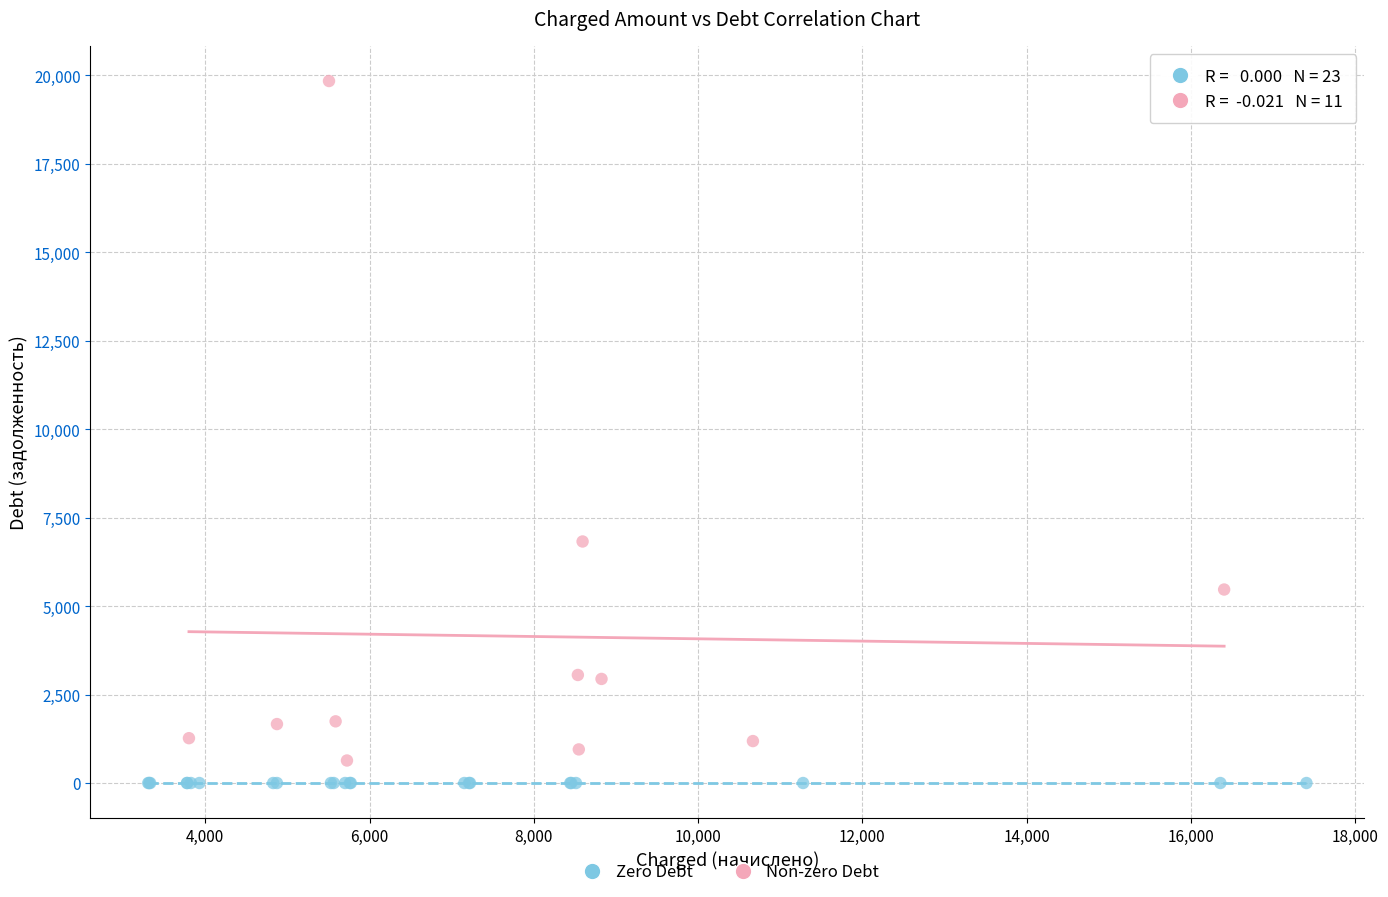

Which series reaches the maximum Y coordinate?

Non-zero Debt